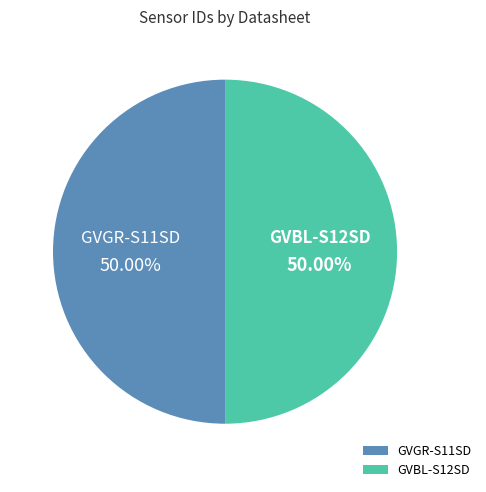

What percentage is the GVBL-S12SD slice, to the nearest percent?

50%